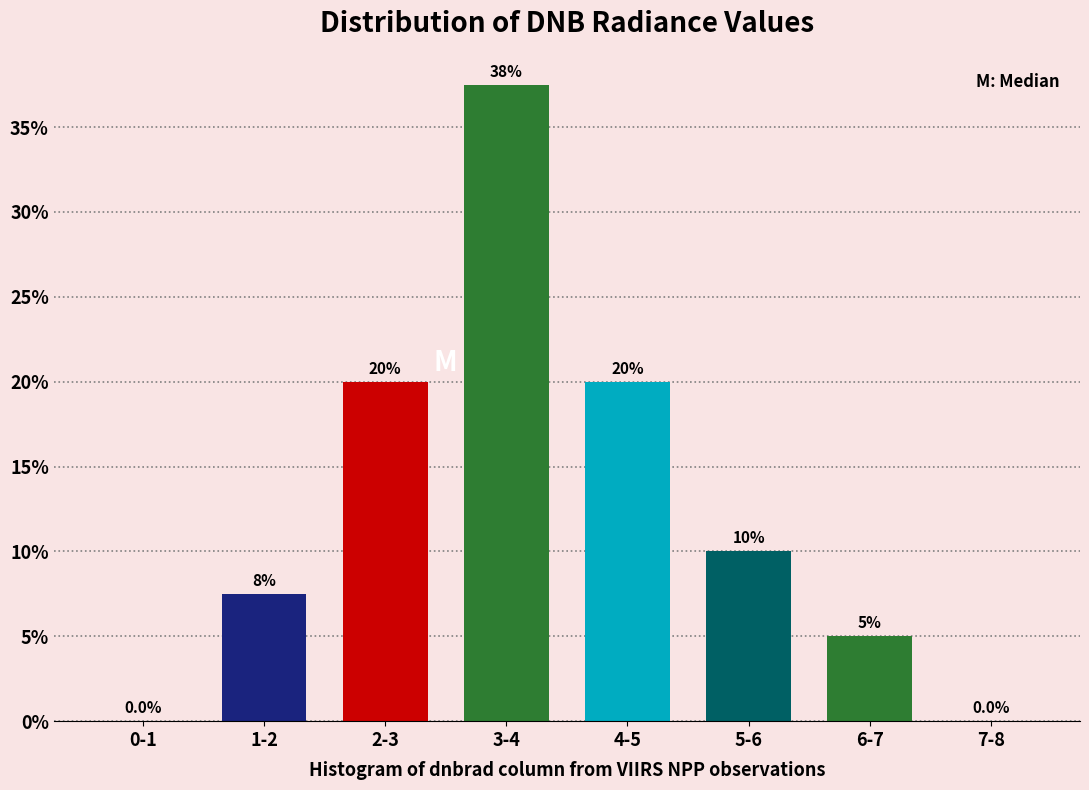

Reading right to left, what are all the values shown in this chart?

7-8=0.0	6-7=5.0	5-6=10.0	4-5=20.0	3-4=37.5	2-3=20.0	1-2=7.5	0-1=0.0